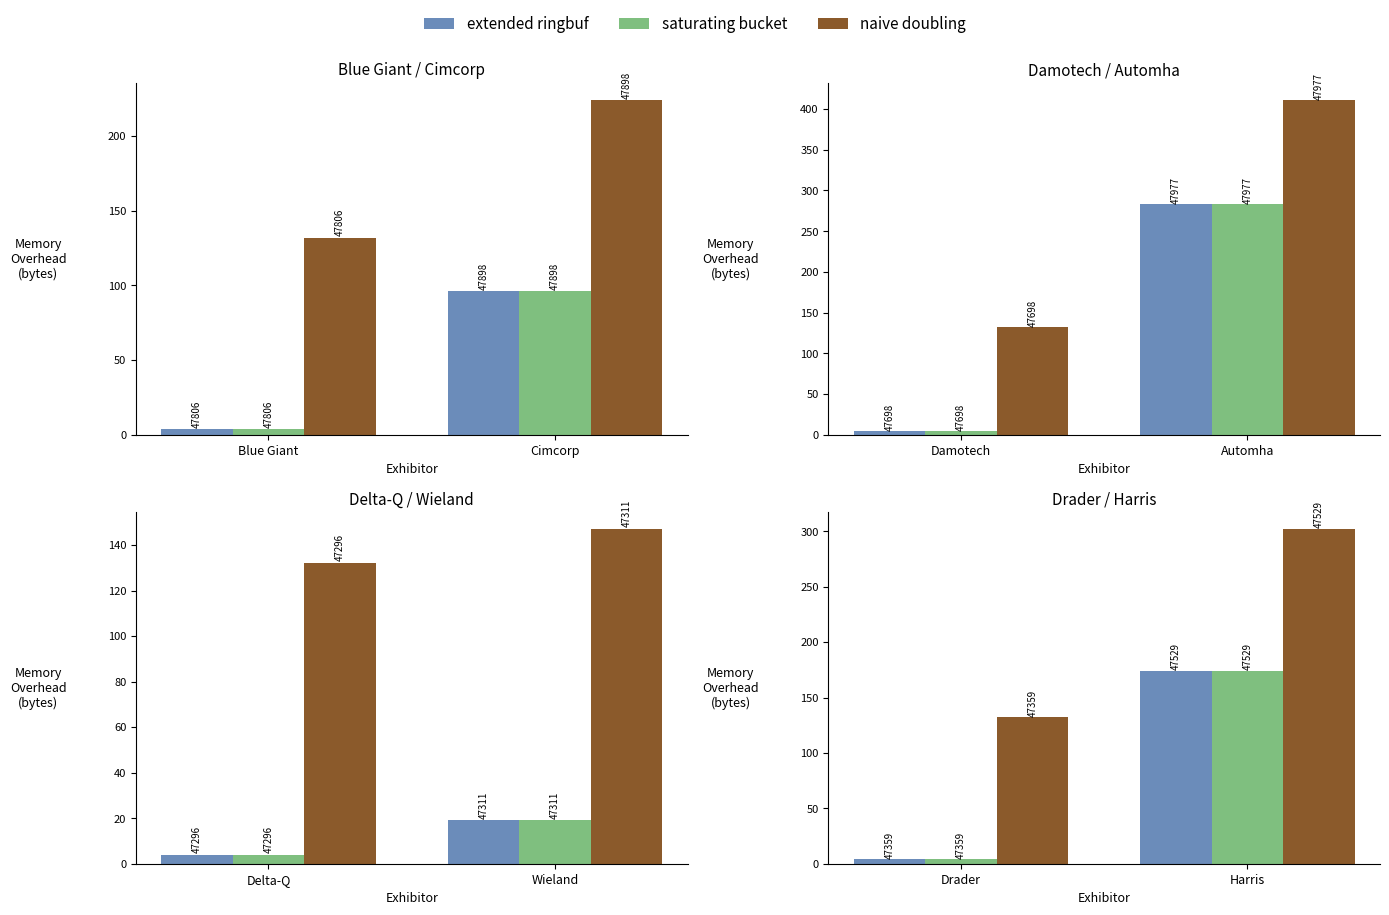

Is it true that saturating bucket equals 7 at Drader?

False